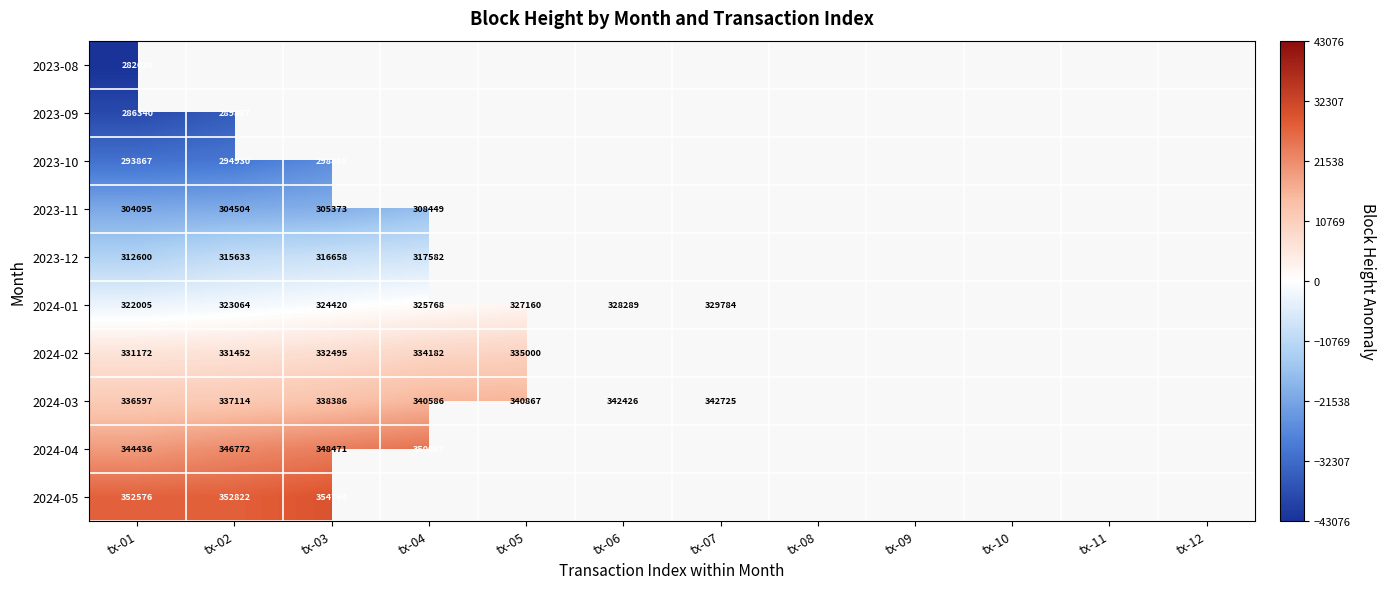

The 2024-02 series shows 2889.3 at tx-05. True or false?

False